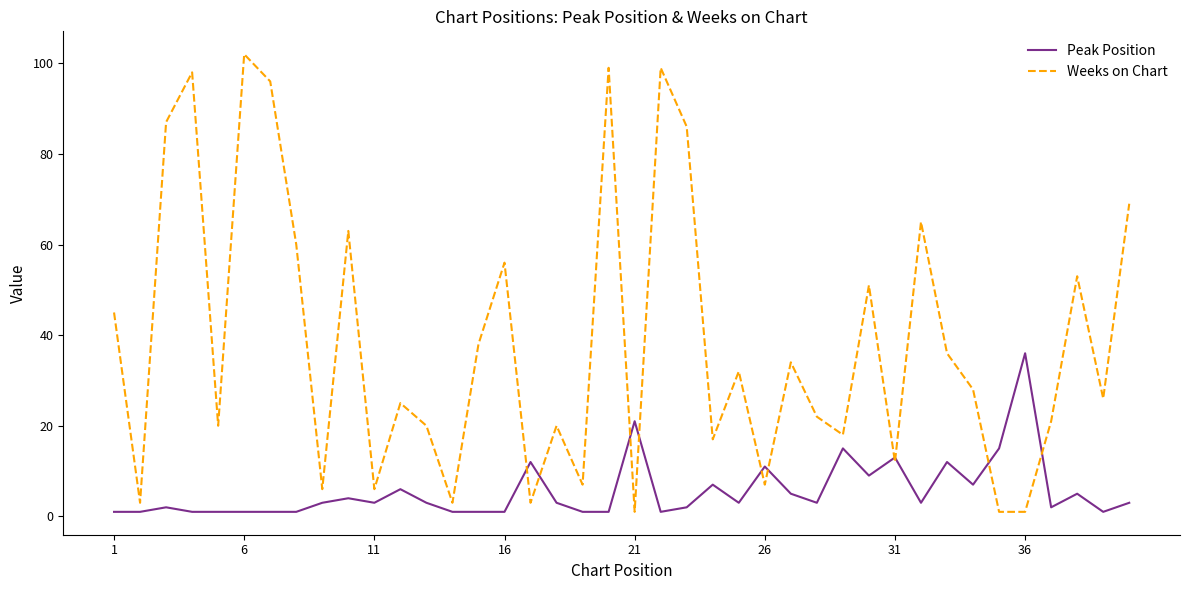

Which series has the largest range (max minus min)?

Weeks on Chart